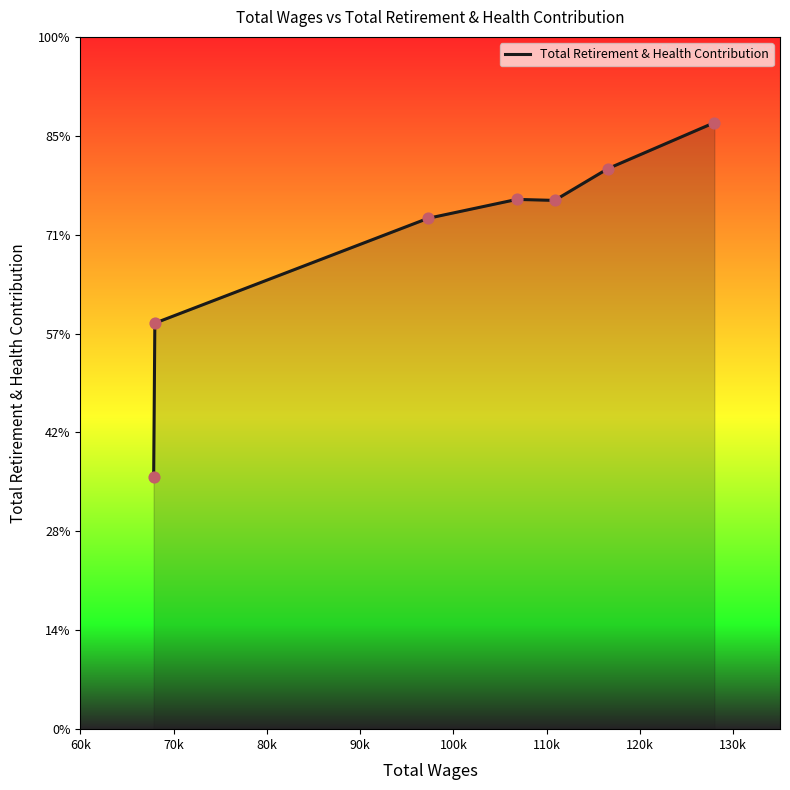

Does the chart have visible grid lines?

No